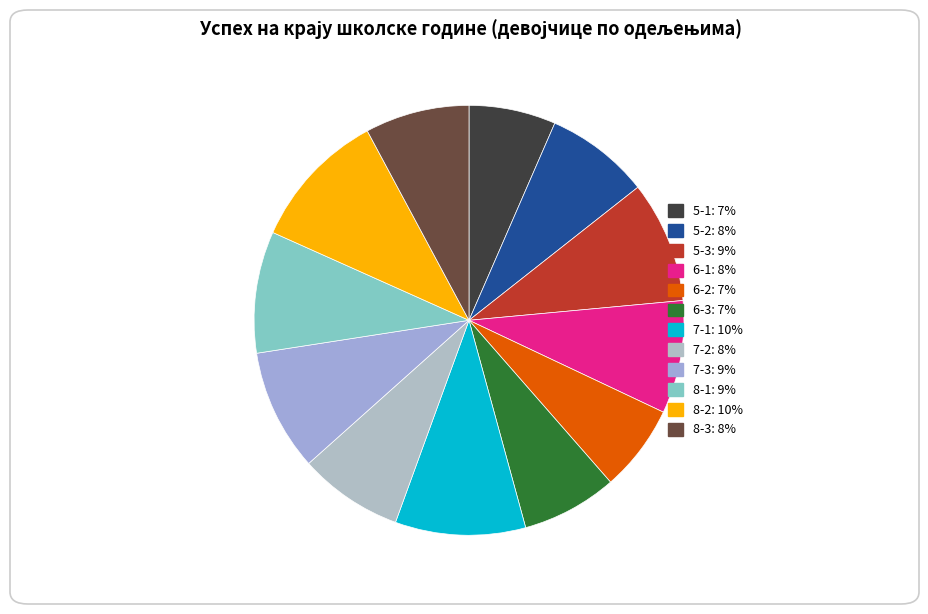

What is the total percentage of 8-2 and 6-2?

17.0%